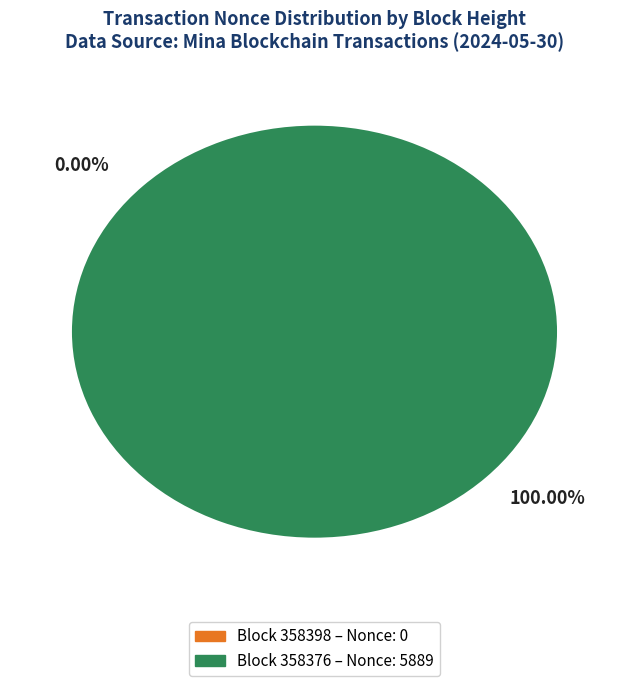

To the nearest percent, what is the average slice percentage?

50%